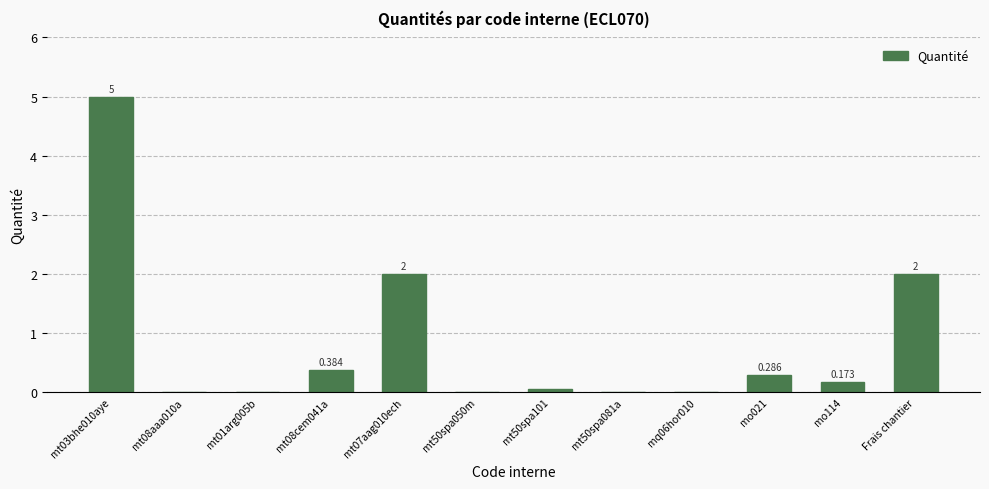

What is the label of the 12th bar from the right?

mt03bhe010aye